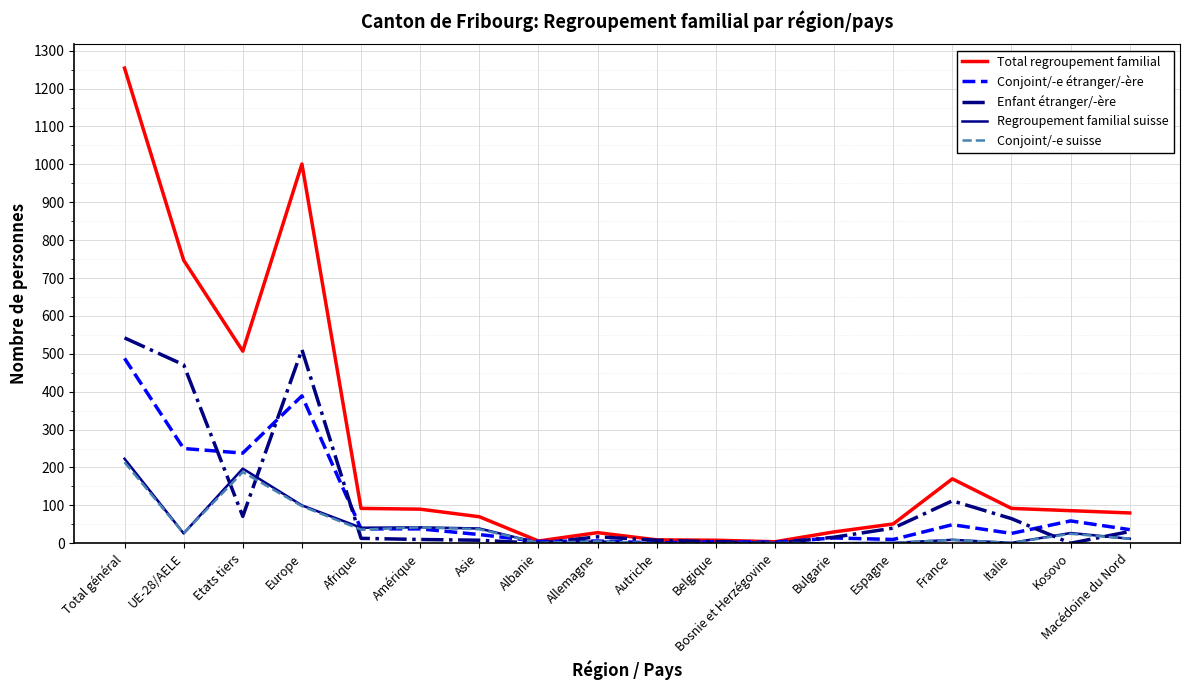

At which label does Total regroupement familial first exceed 86?

Total général